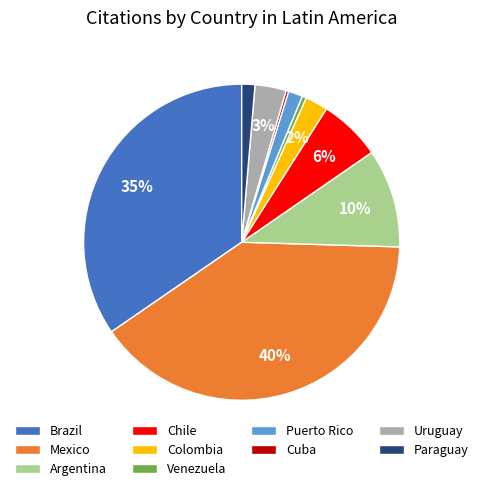

Does Argentina account for over 50% of the chart?

No